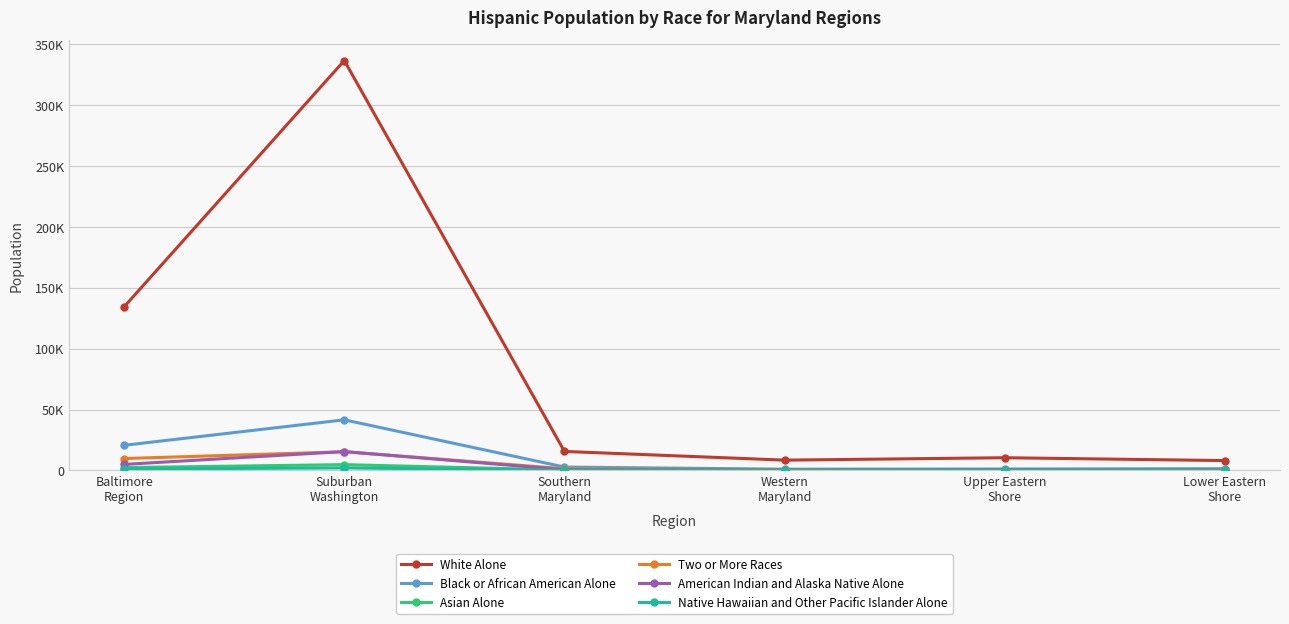

At which category does the chart reach its peak across all series?

Suburban
Washington